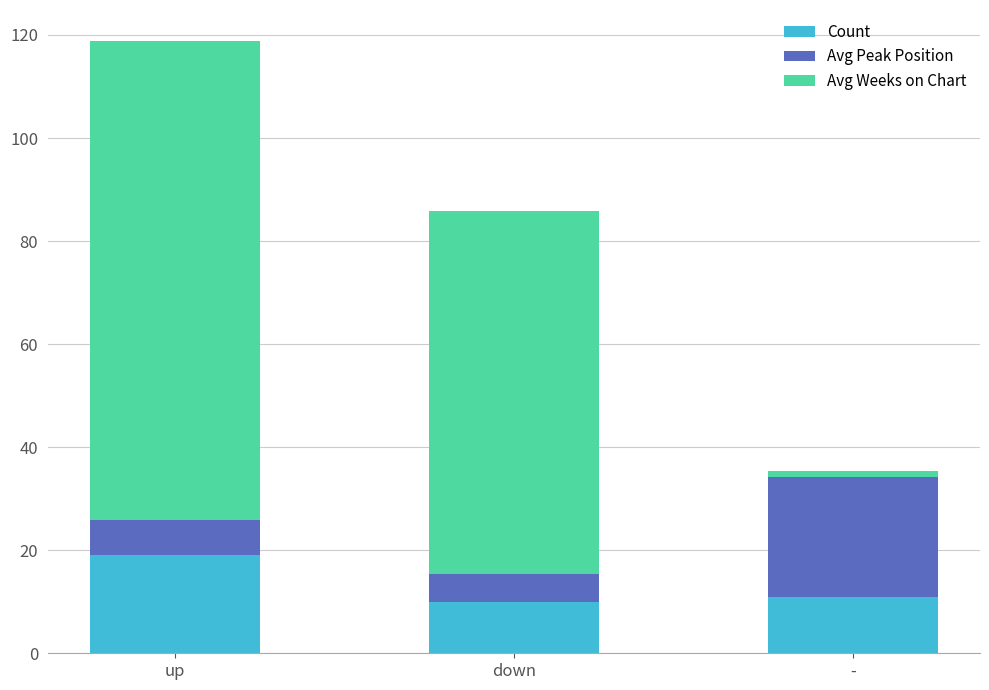

How many bars are there in total?

3